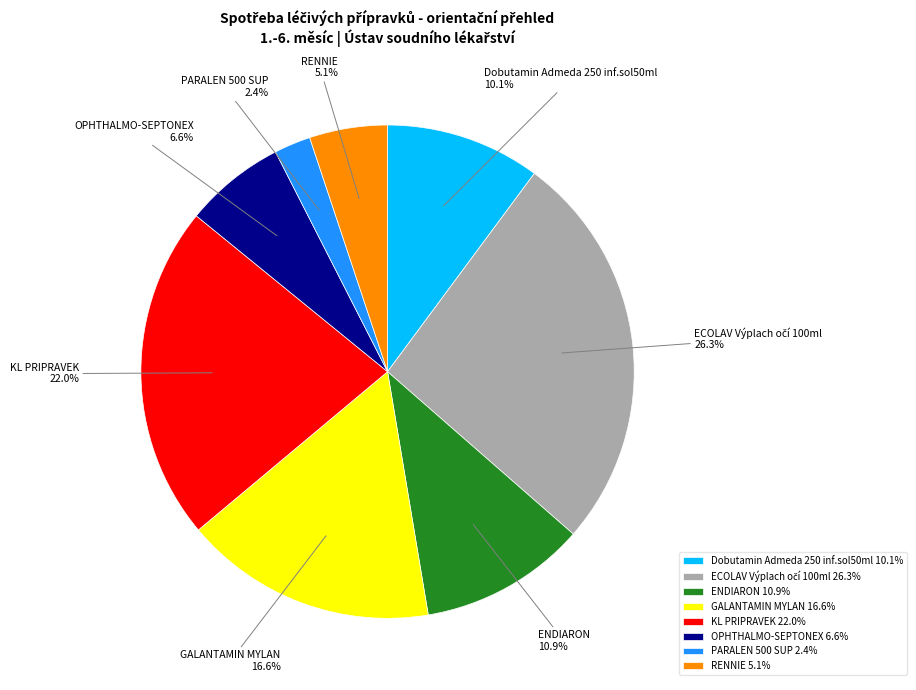

Does KL PRIPRAVEK represent more than half of the total?

No